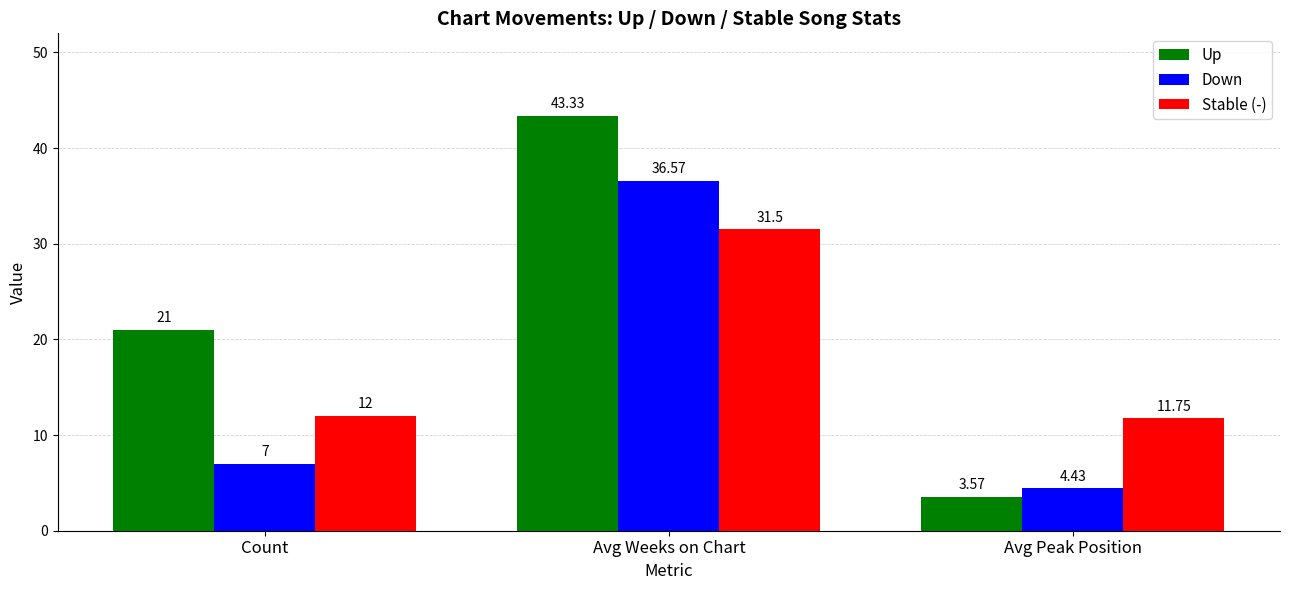

How many bars are there in each group?

3